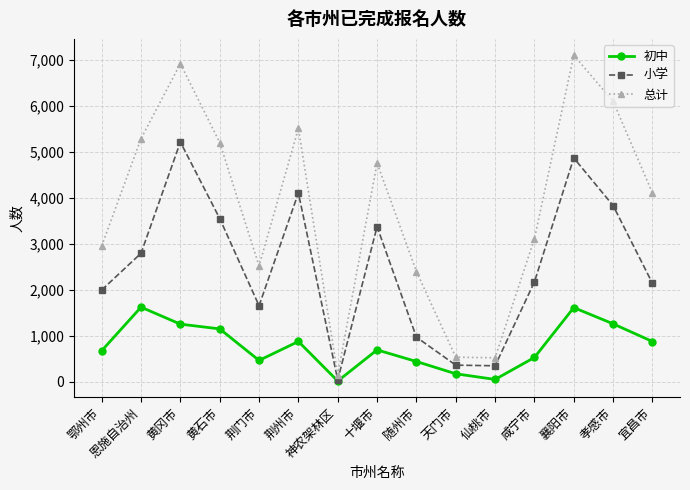

At how many categories does at least one series exceed 1734?

12